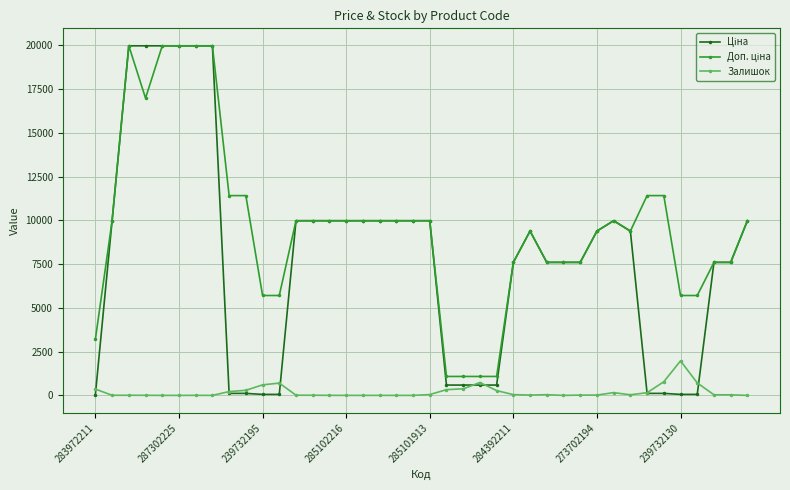

What is the greatest value displayed?

19964.2